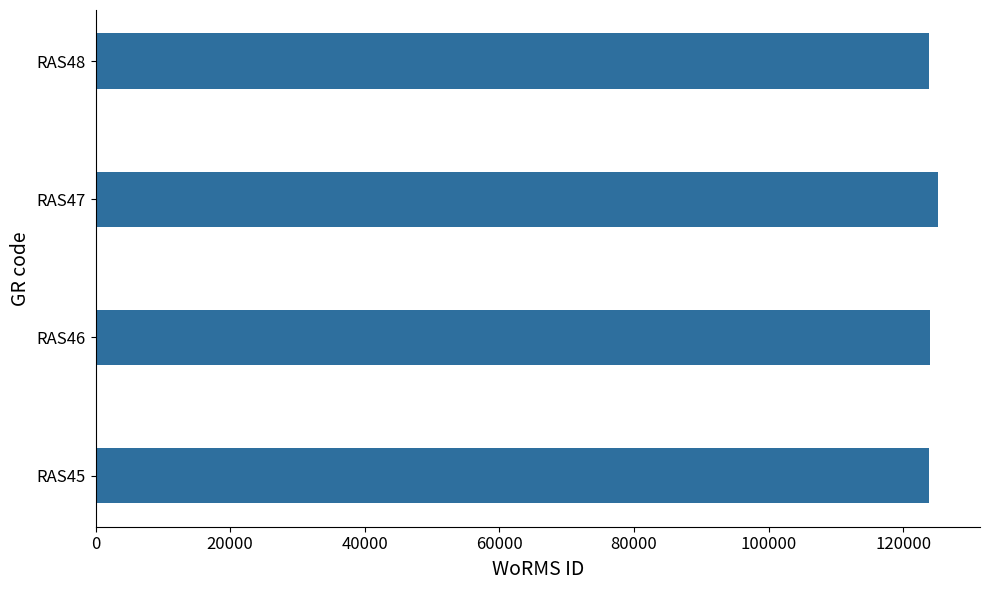

What is the ratio of the value at RAS47 to the value at RAS46?

1.0